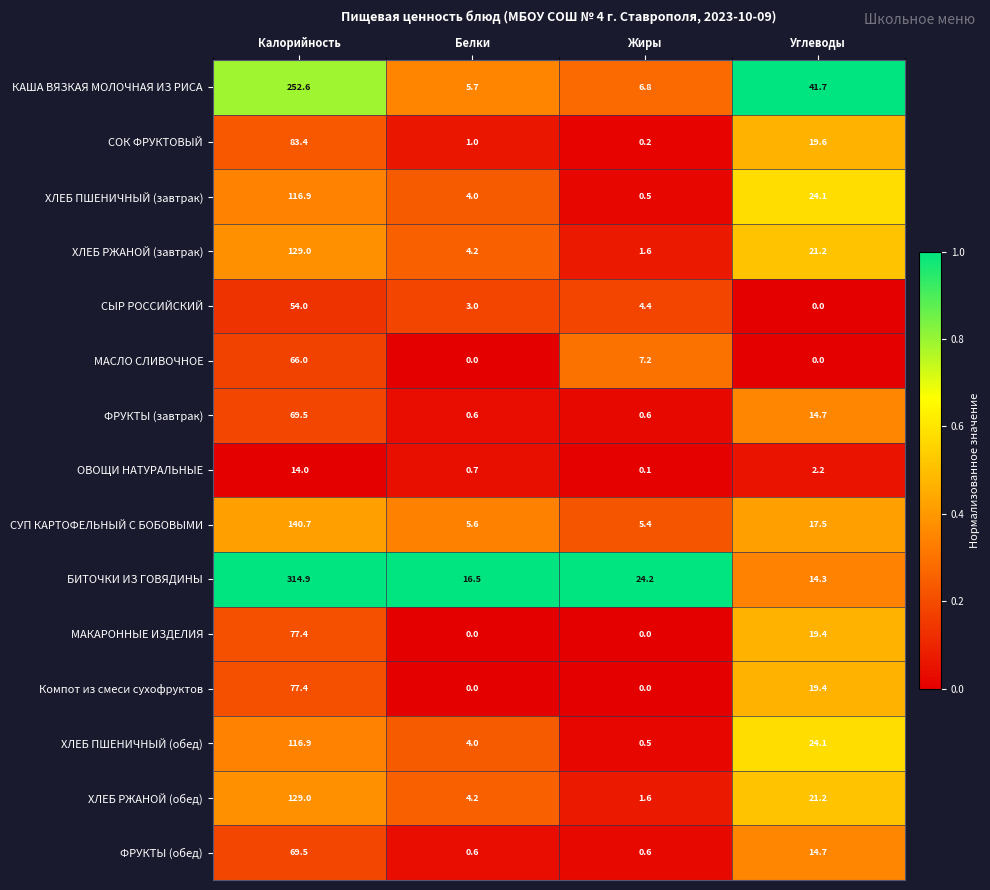

What is the sum of the БИТОЧКИ ИЗ ГОВЯДИНЫ values at Белки and Калорийность?

331.4